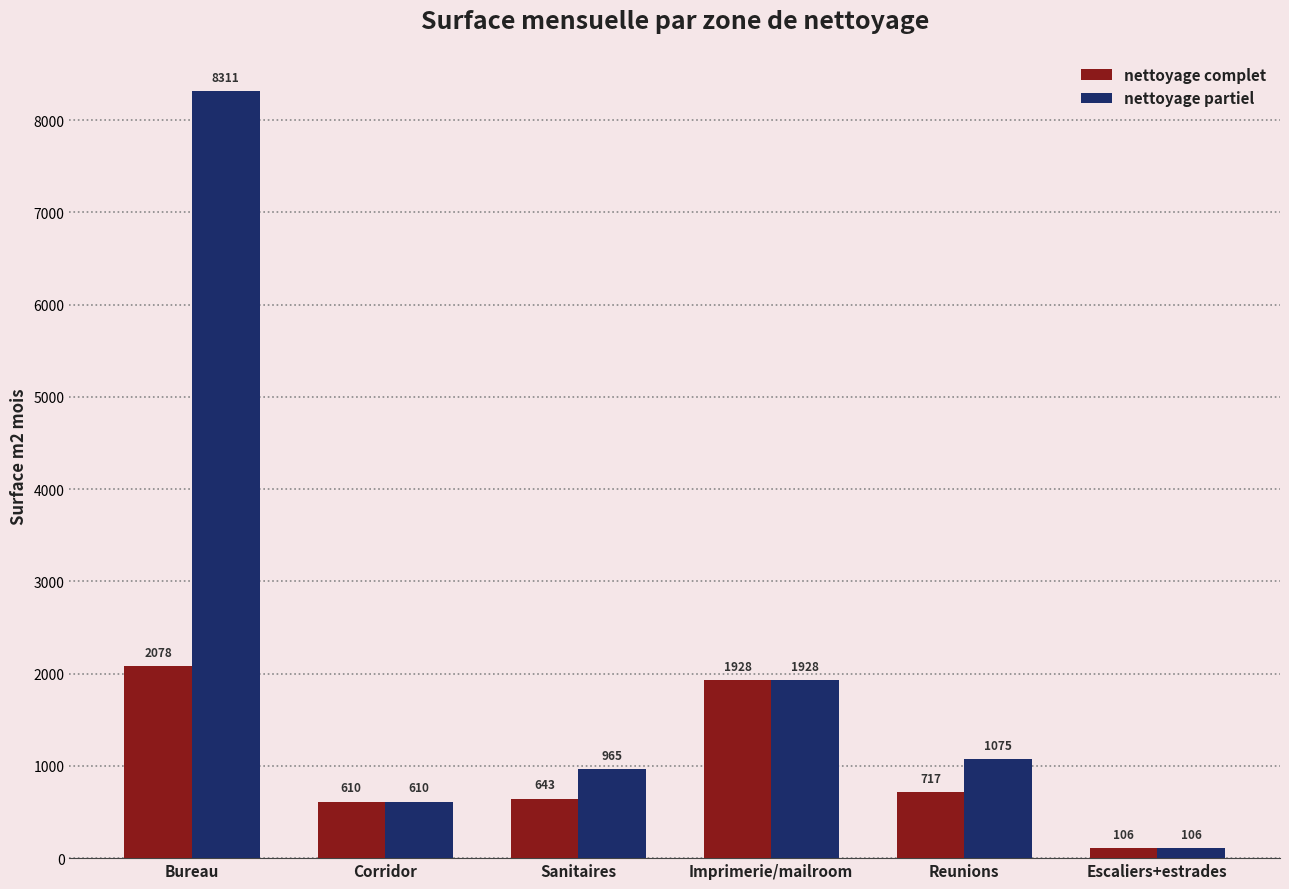

True or false: nettoyage partiel has a value of 610.4 at Corridor.

True